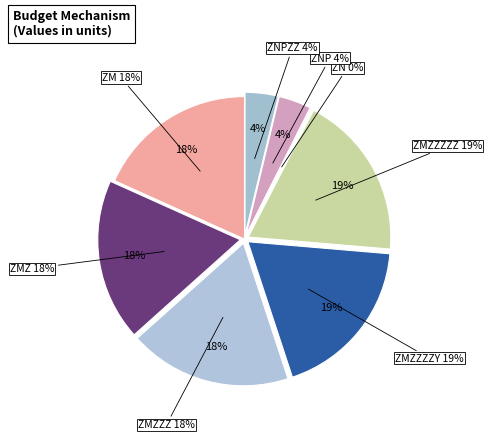

Between ZMZ and ZNP, which is larger?

ZMZ